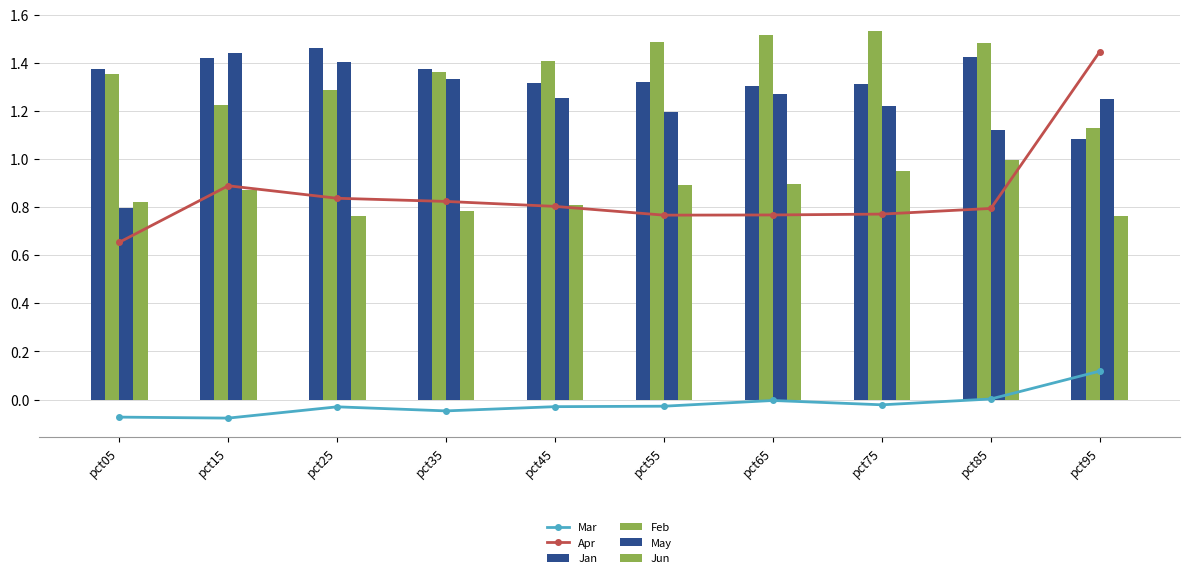

What is the difference between the highest and lowest values at pct15?

1.5